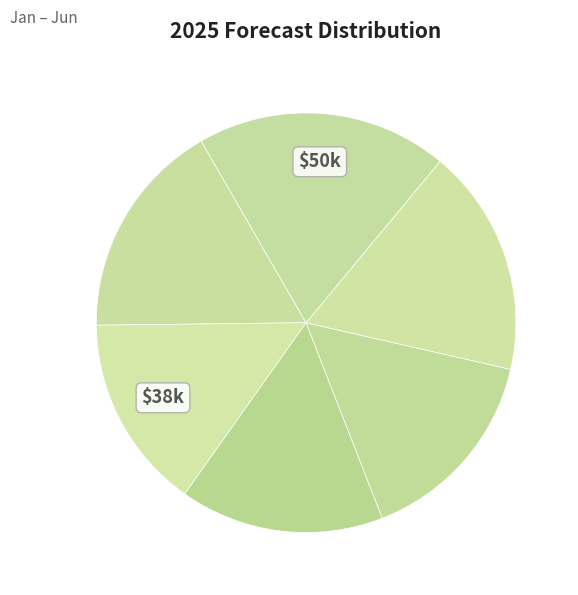

How many slices are in this pie chart?

6